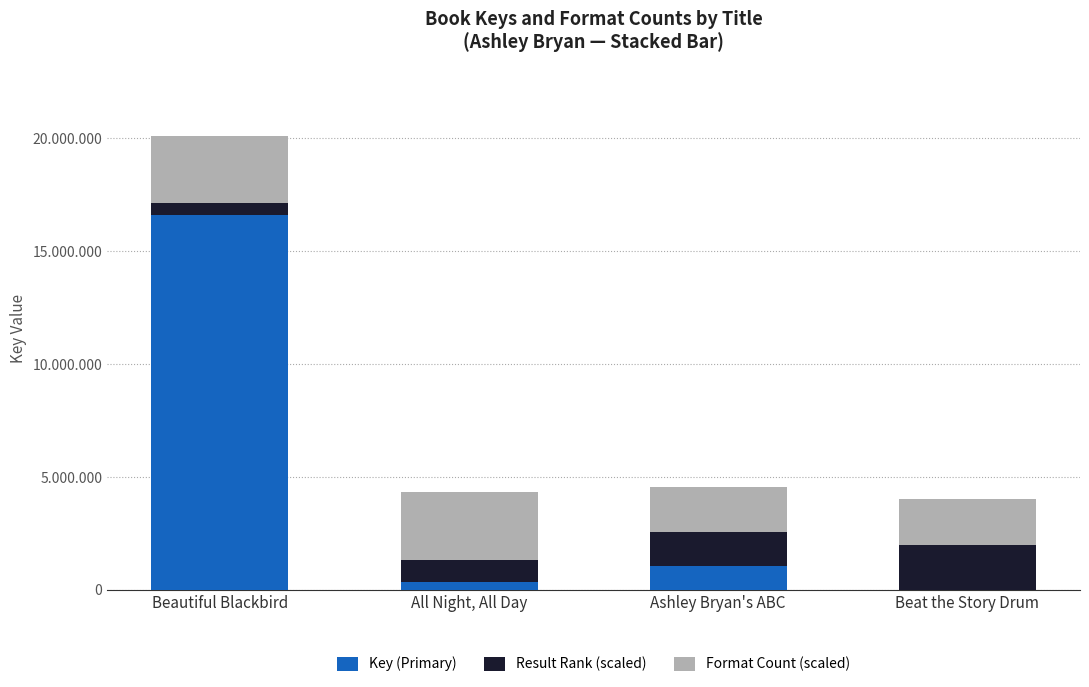

Rank the series by their average value, from lowest to highest.

Result Rank (scaled), Format Count (scaled), Key (Primary)